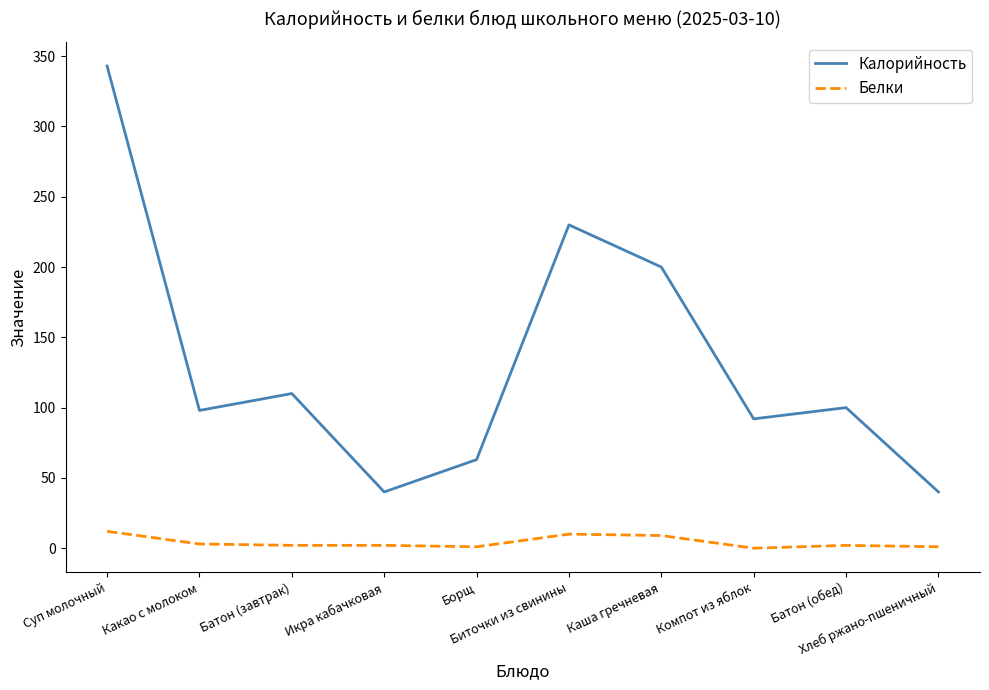

List the series in order of their overall mean, highest first.

Калорийность, Белки